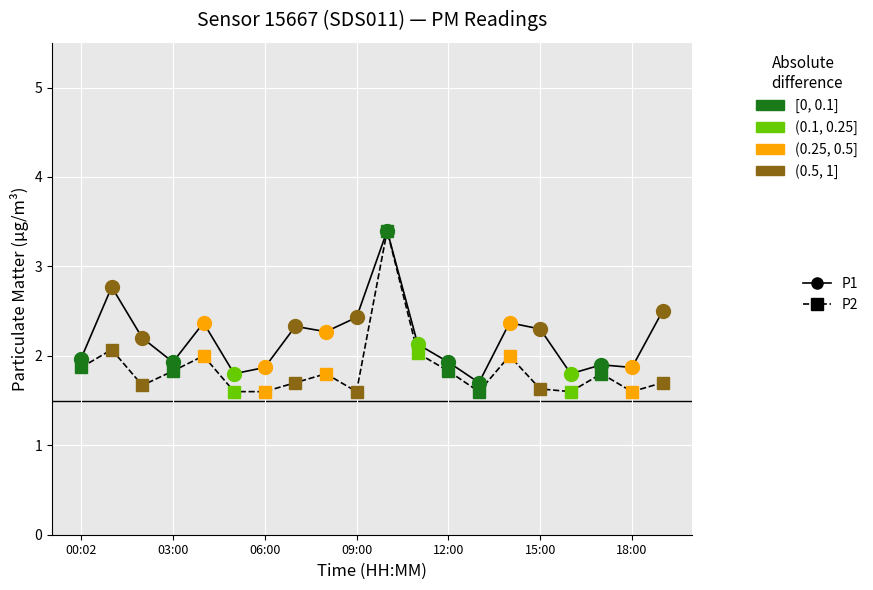

At which category does P1 reach its first local valley?

03:00